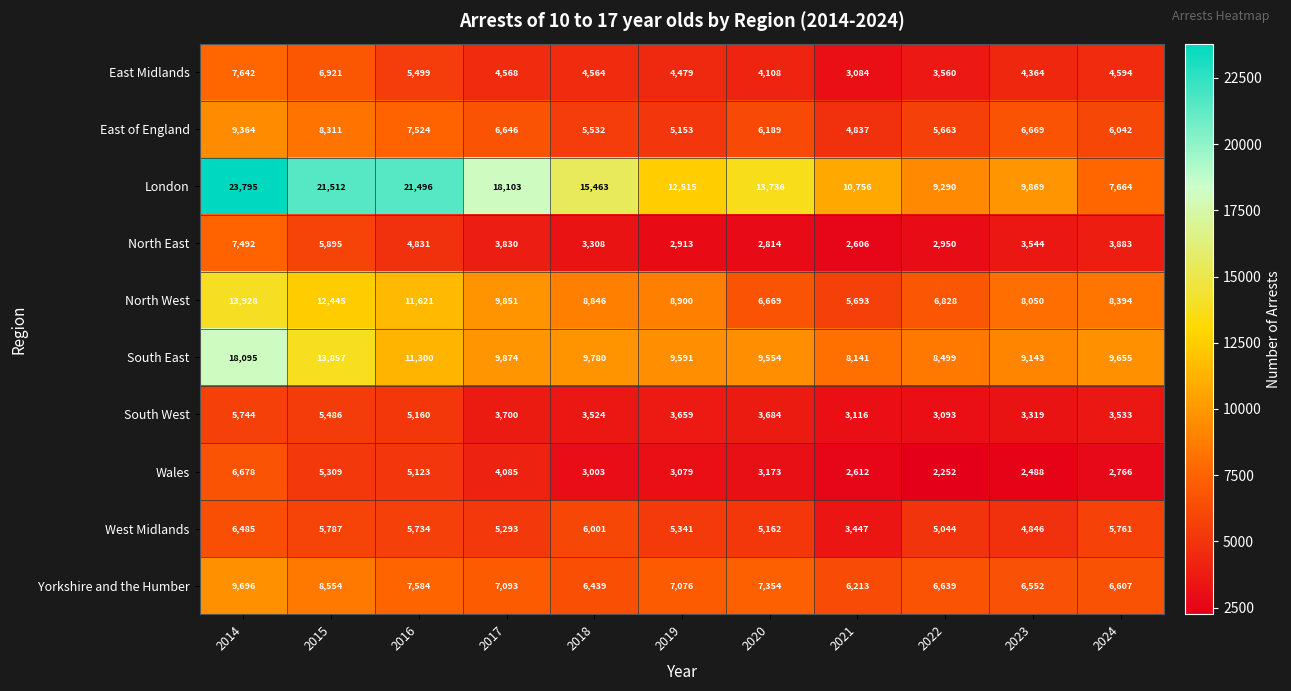

What is the spread (max minus min) of values at 2016?

16665